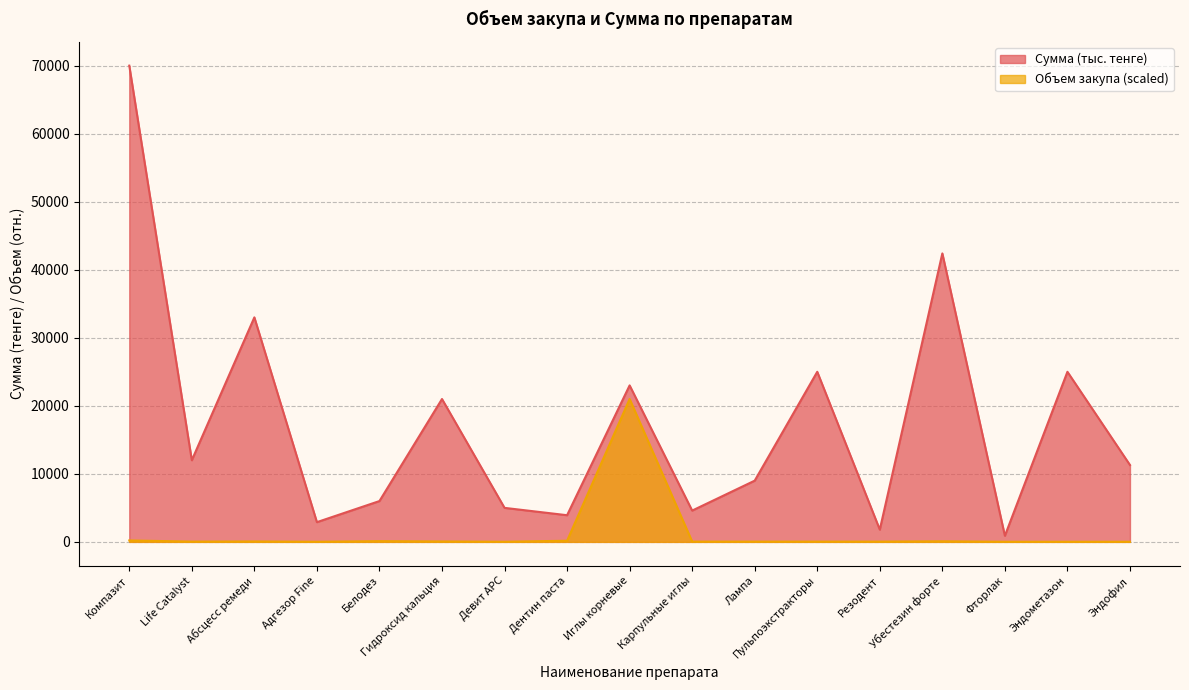

At Дентин паста, list the series in order from largest to smallest.

Сумма (тыс. тенге), Объем закупа (scaled)